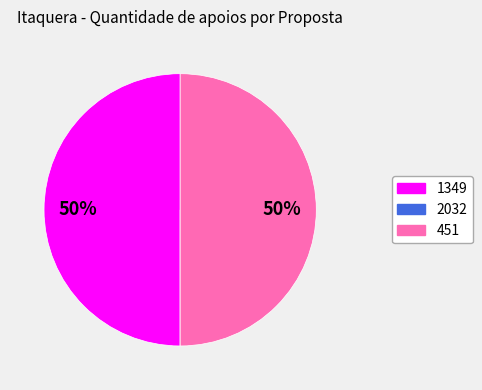

Do 451 and 1349 together represent more than half of the pie?

Yes